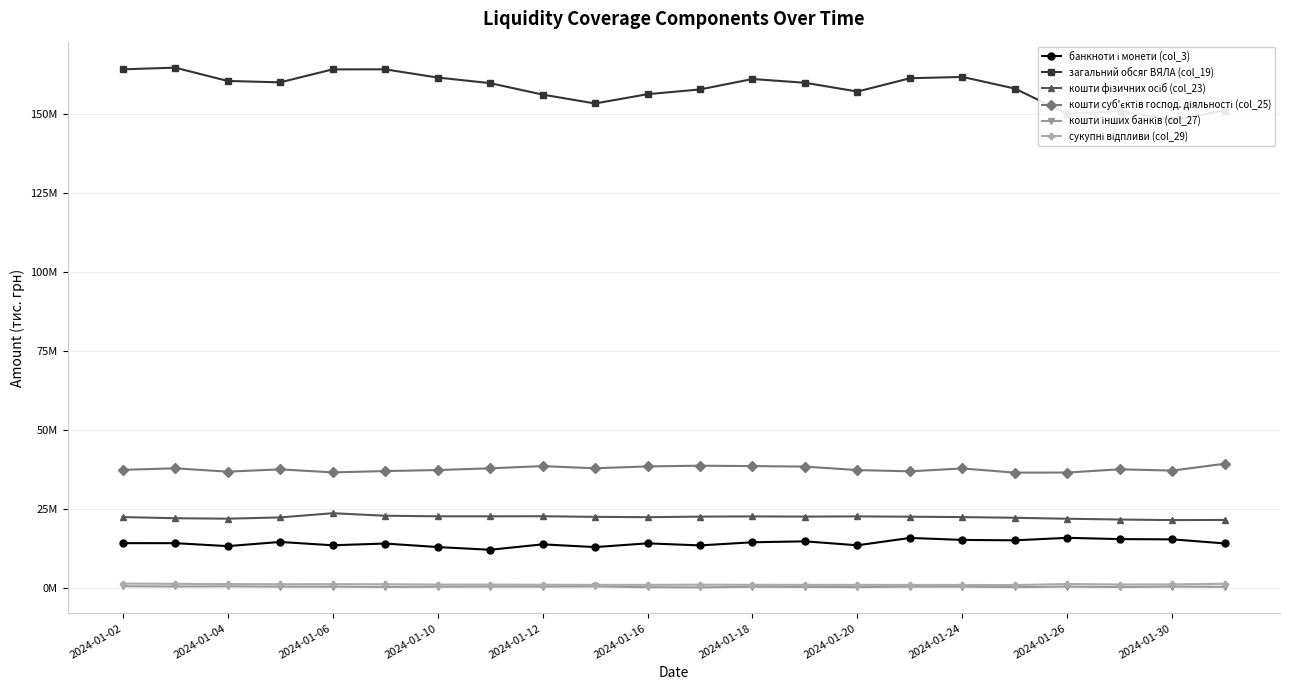

True or false: банкноти і монети (col_3) and кошти інших банків (col_27) cross at least once.

False